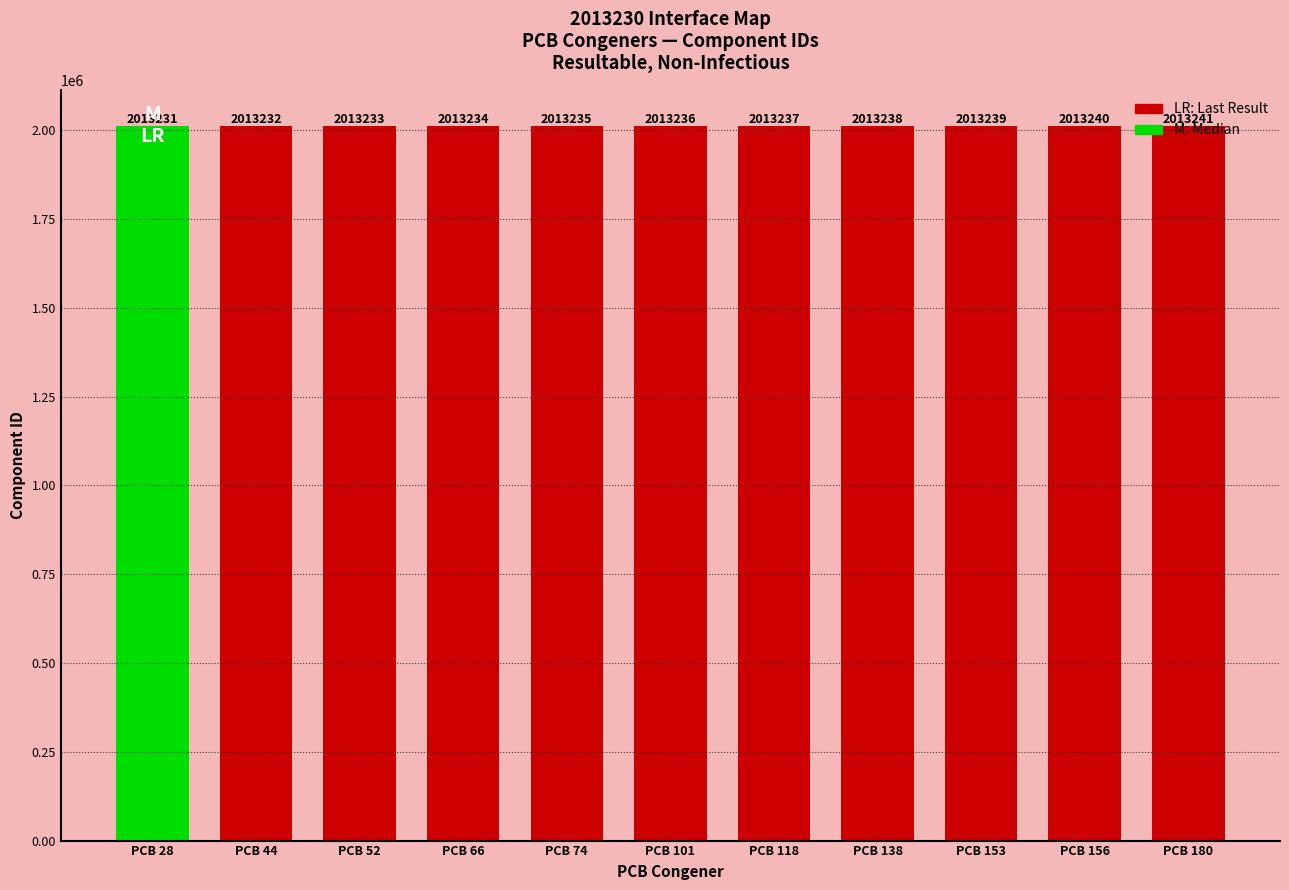

What is the change in value from PCB 118 to PCB 153?

+2